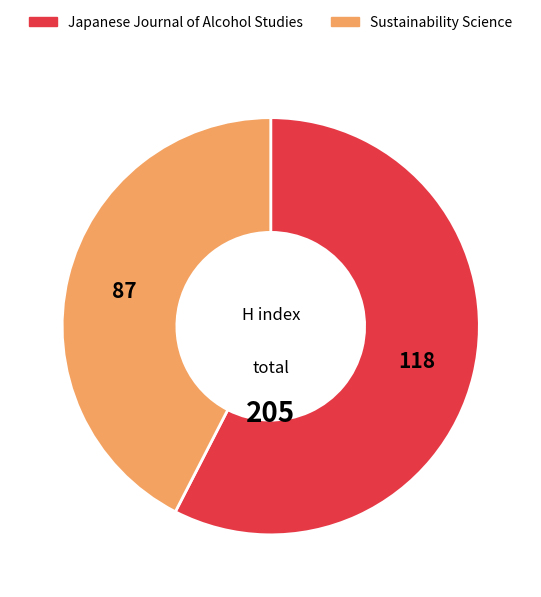

Rank the categories by value from highest to lowest.

Japanese Journal of Alcohol Studies, Sustainability Science